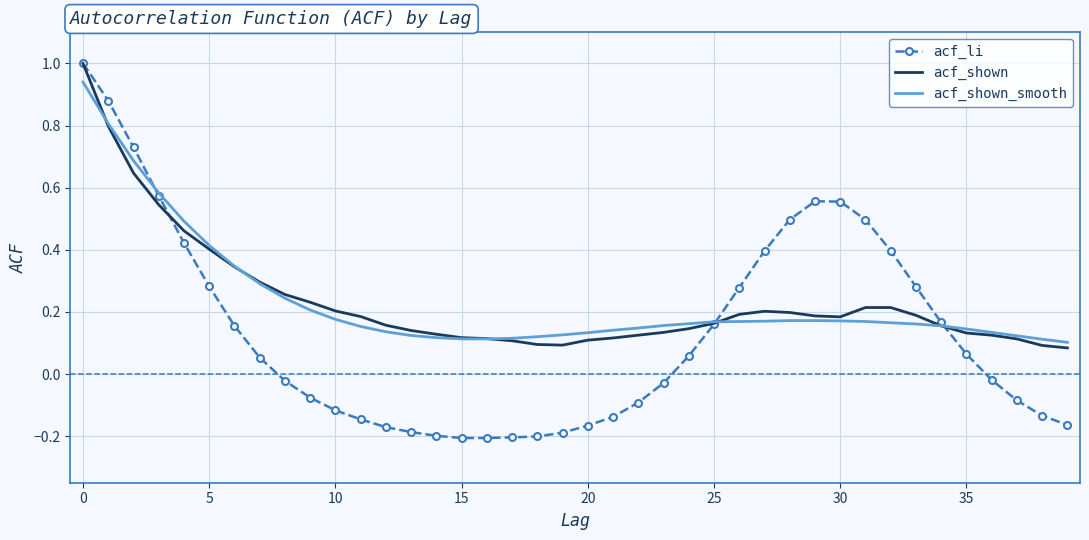

Which series has the largest range (max minus min)?

acf_li